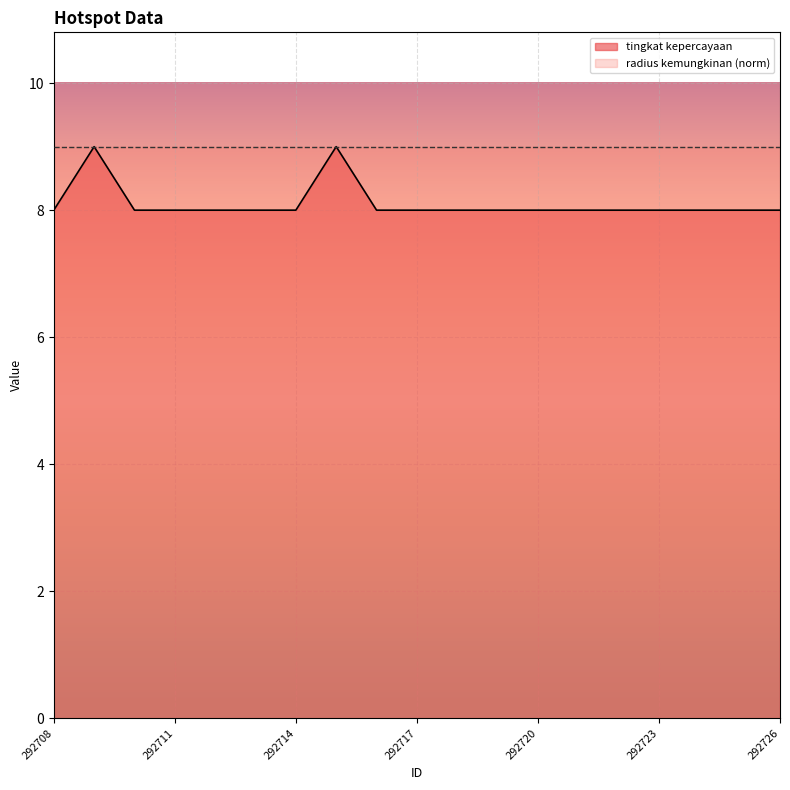

What is the difference between the maximum and minimum values?

1